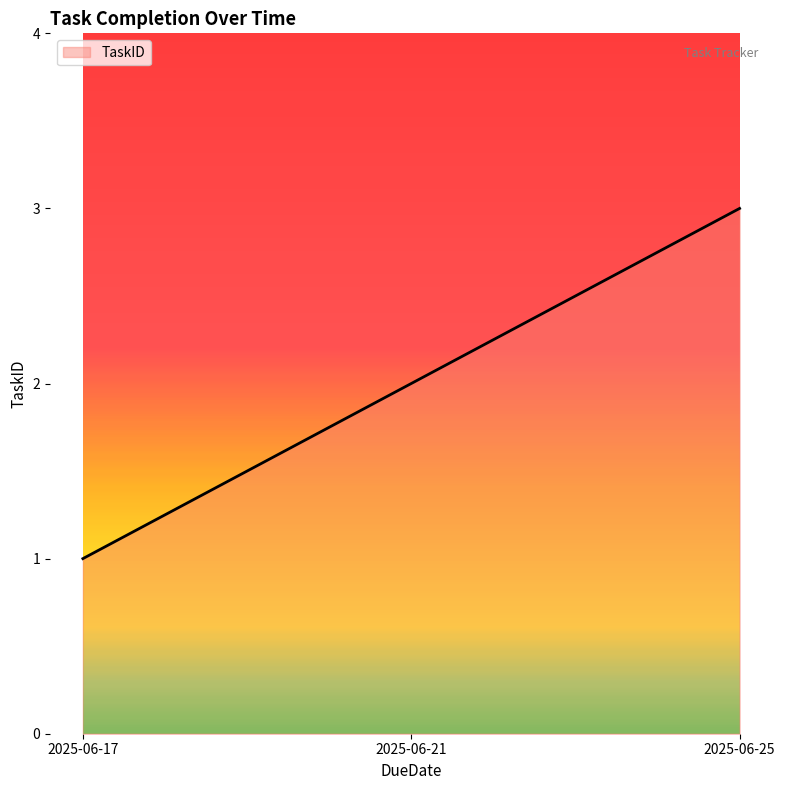

Which label corresponds to the largest value in the chart?

2025-06-25